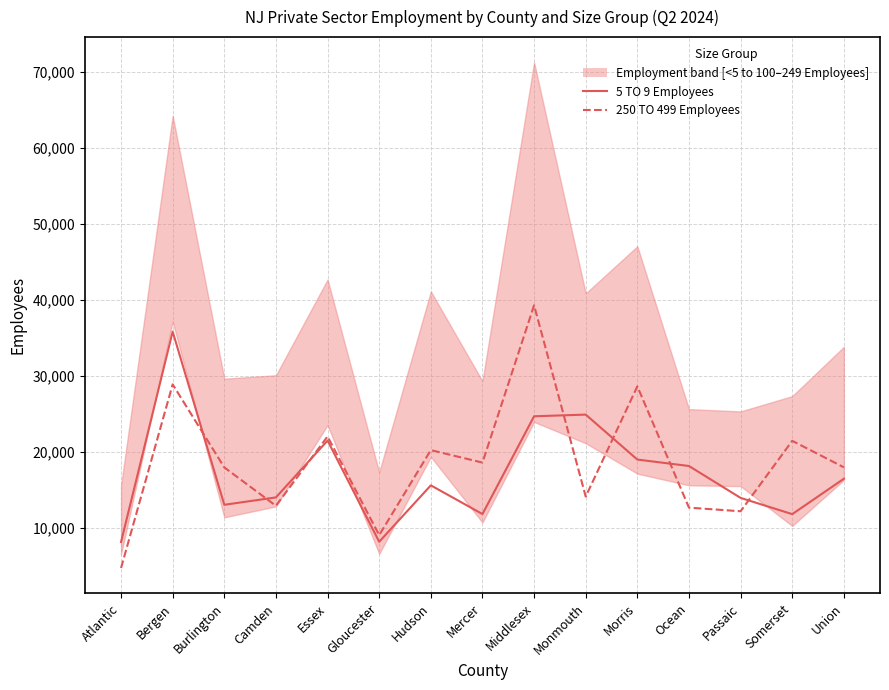

In 5 TO 9 Employees (mid-upper), how many points are lower than both neighbors (excluding endpoints)?

4